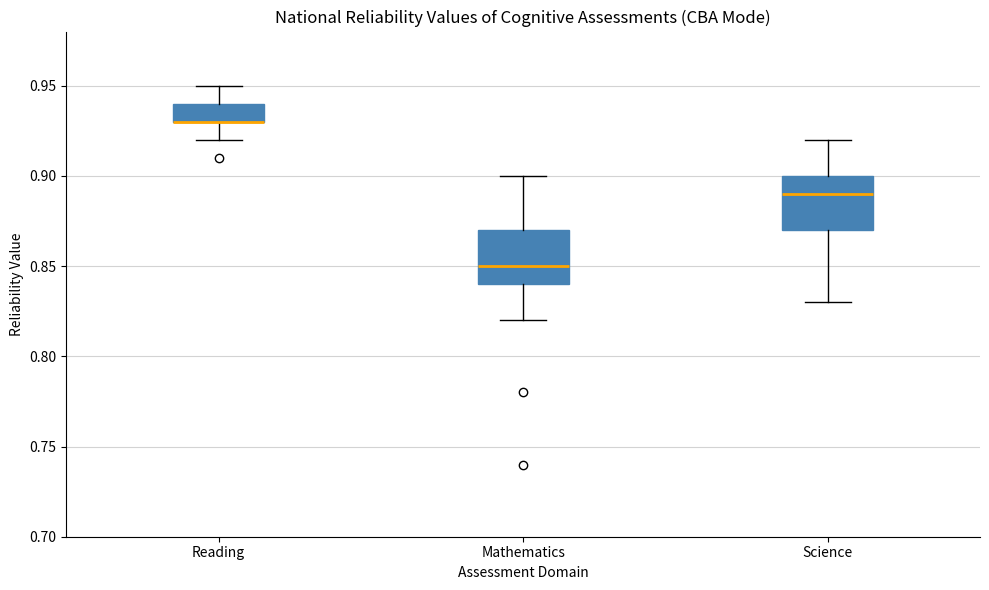

Where is the lower edge of the box for Science on the y-axis? The values are not printed on the chart, so give them approximately, as read against the axis.

0.87